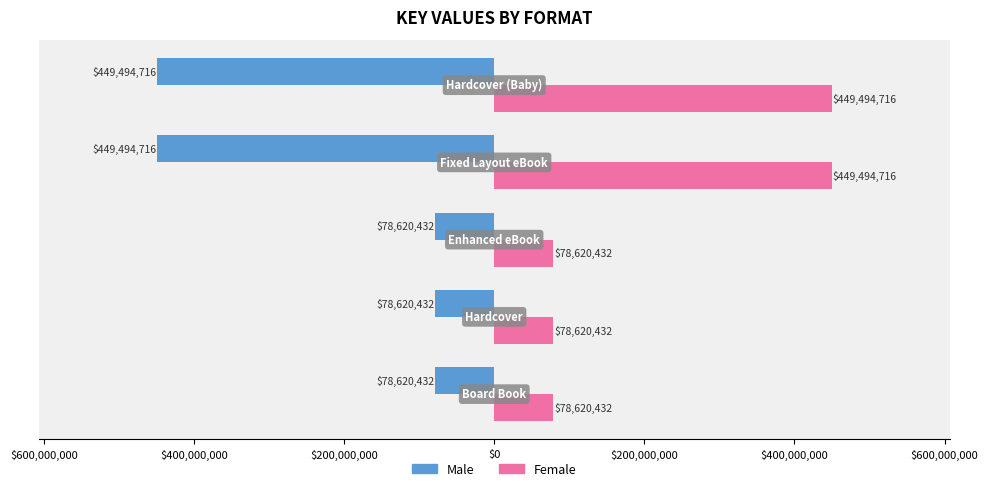

What is the average value of the Female series?

226970146